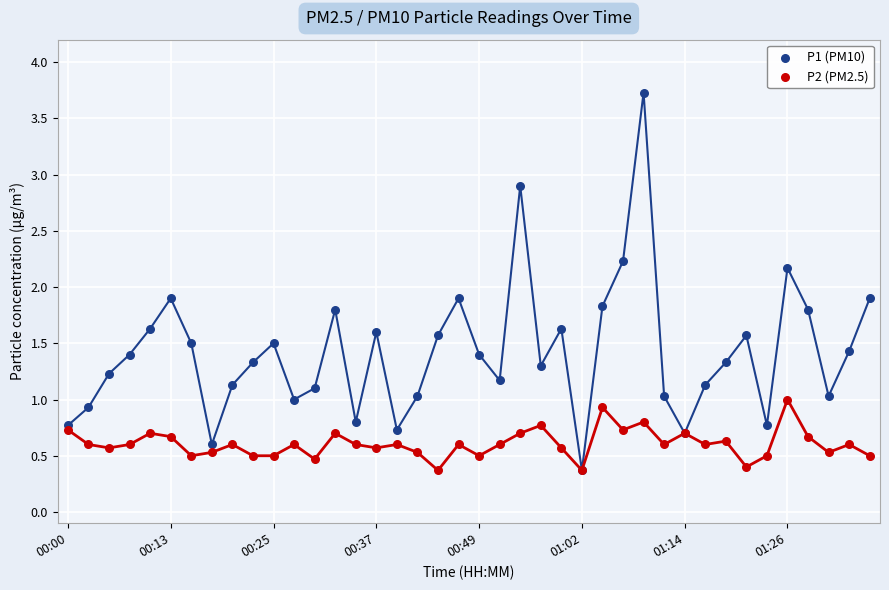

Which series has the widest spread of Y values?

P1 (PM10)